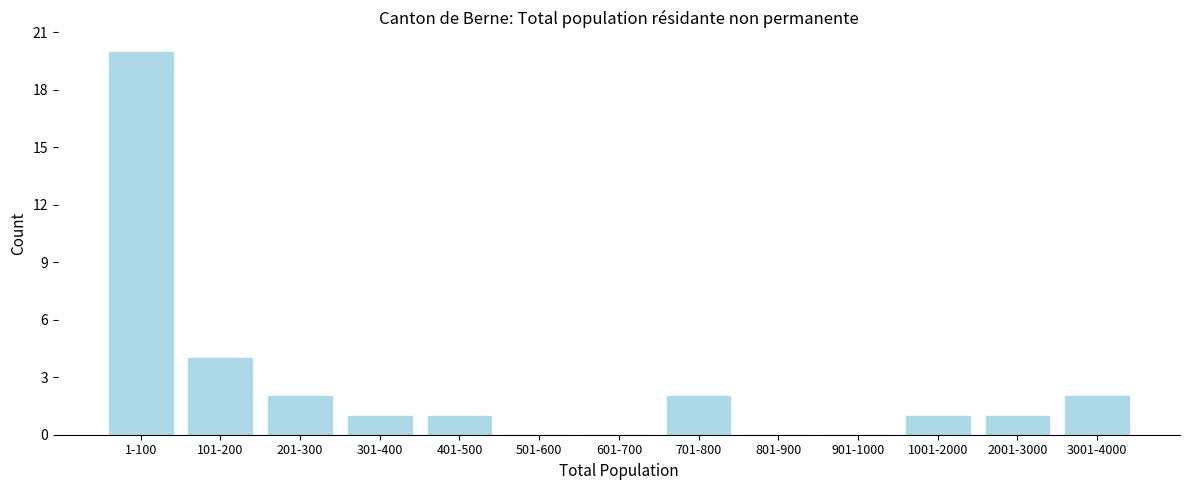

Reading left to right, transcribe all the data shown in this chart.

1-100=20	101-200=4	201-300=2	301-400=1	401-500=1	501-600=0	601-700=0	701-800=2	801-900=0	901-1000=0	1001-2000=1	2001-3000=1	3001-4000=2